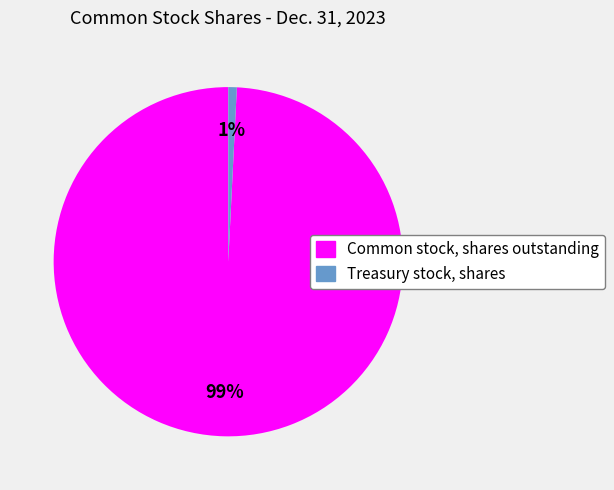

What is the smallest slice in the pie chart?

Treasury stock, shares